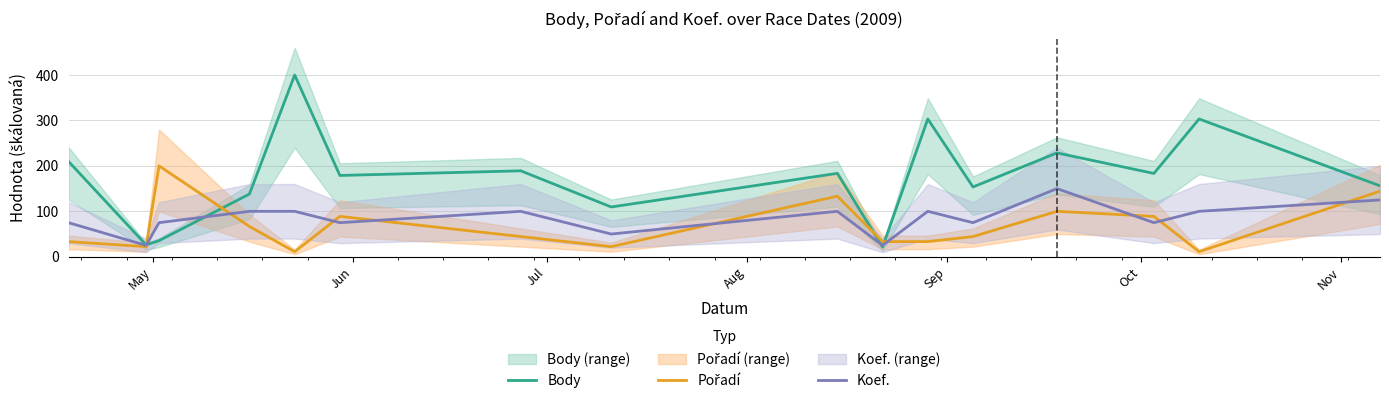

What is the minimum value shown in the chart?

11.1